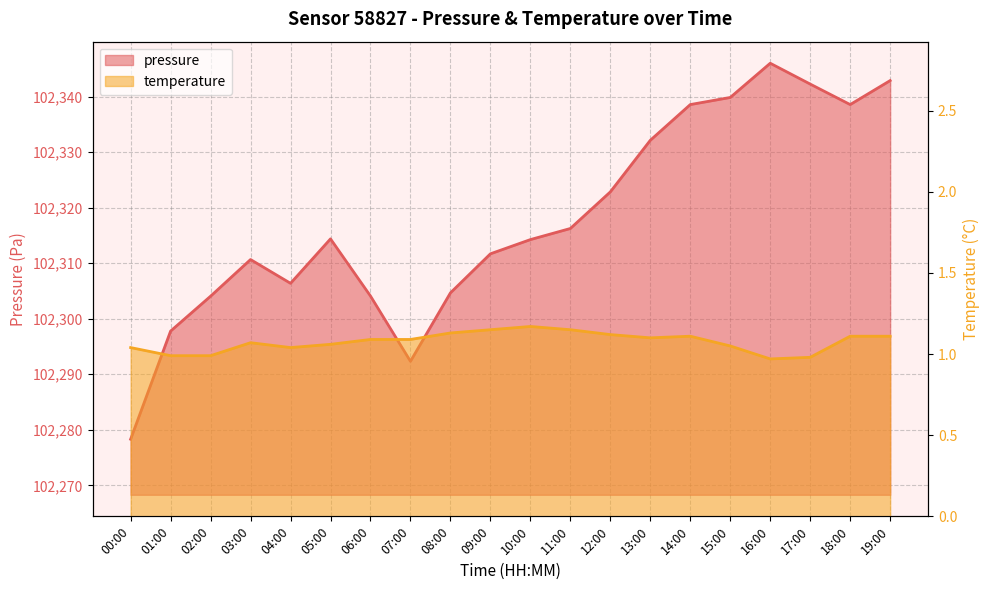

How many categories are shown in the chart?

20